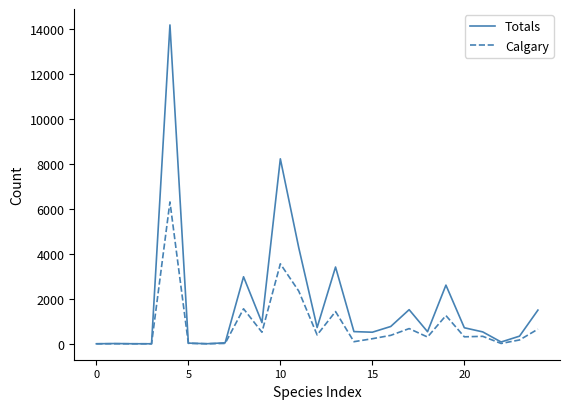

What is the maximum value for Totals?

14194